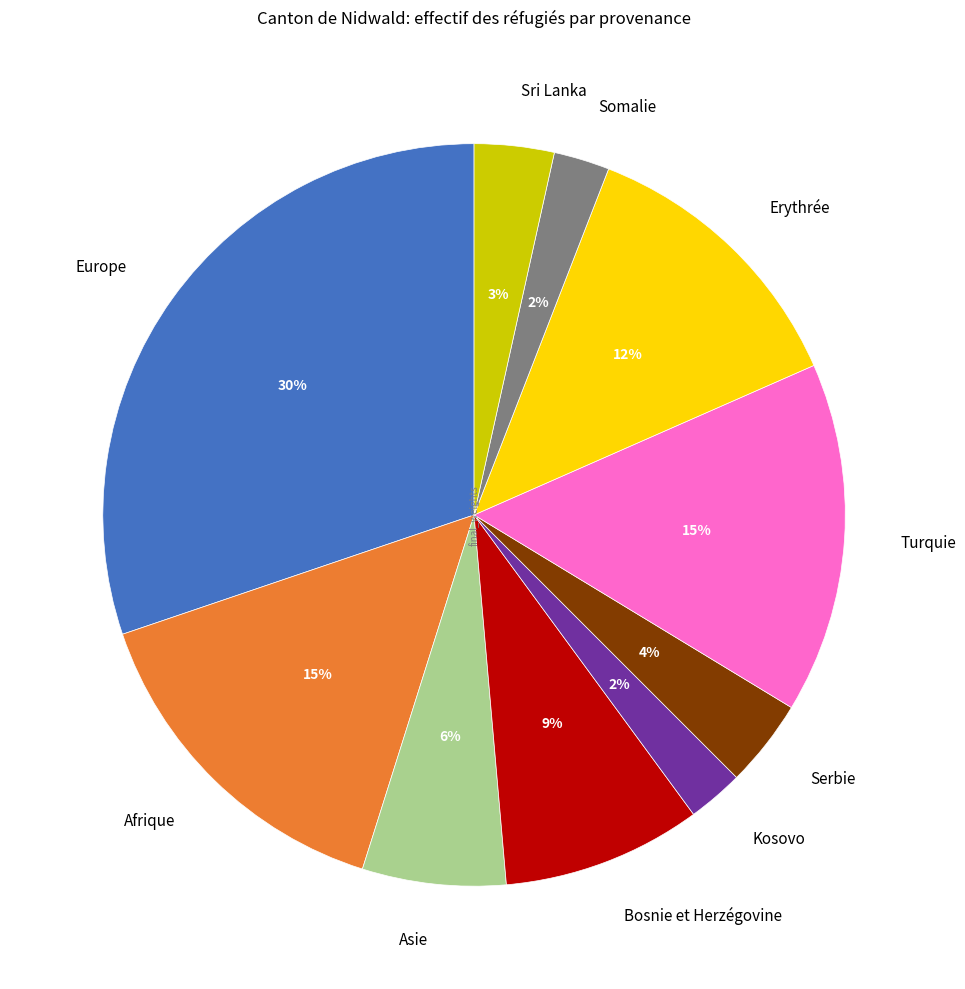

Is there a majority slice in this chart?

No